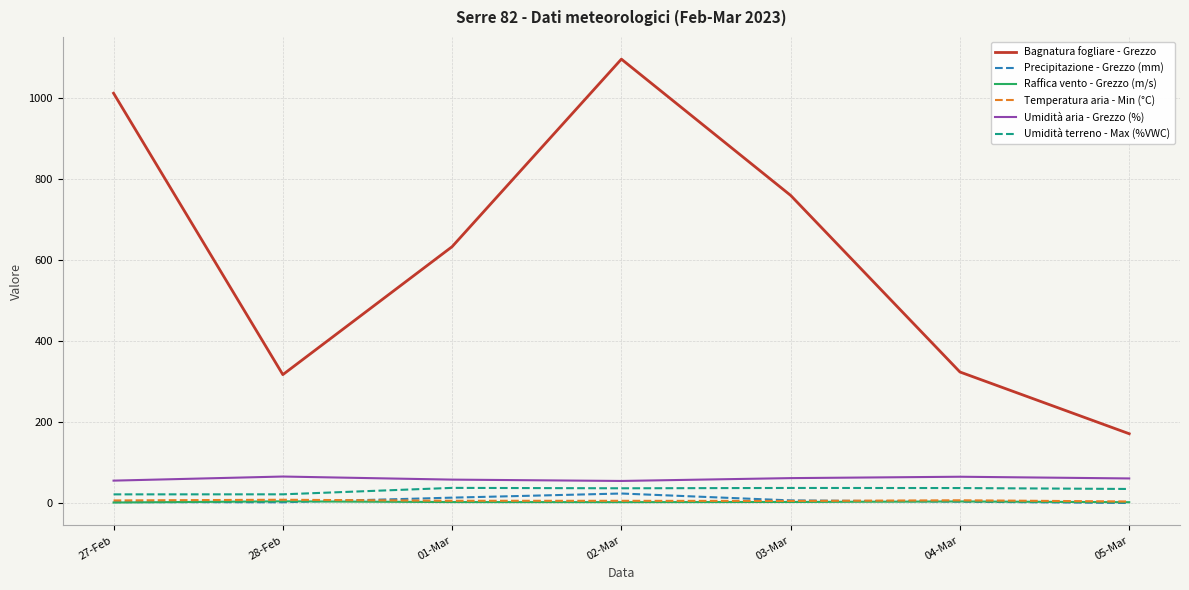

Is the value of Raffica vento - Grezzo (m/s) at 05-Mar greater than the value of Umidità terreno - Max (%VWC) at 04-Mar?

No